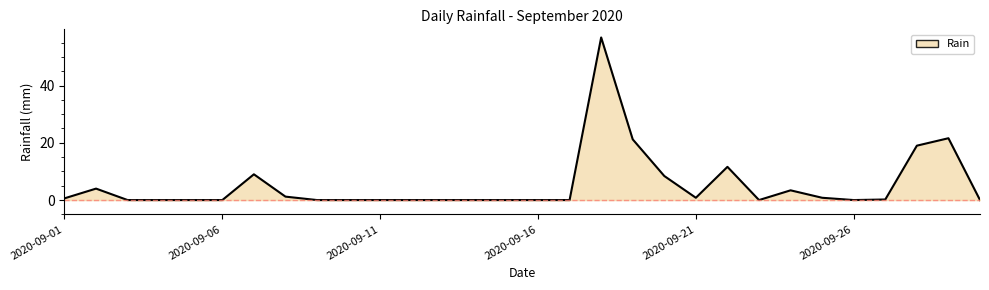

What is the difference between the maximum and minimum values?

56.8